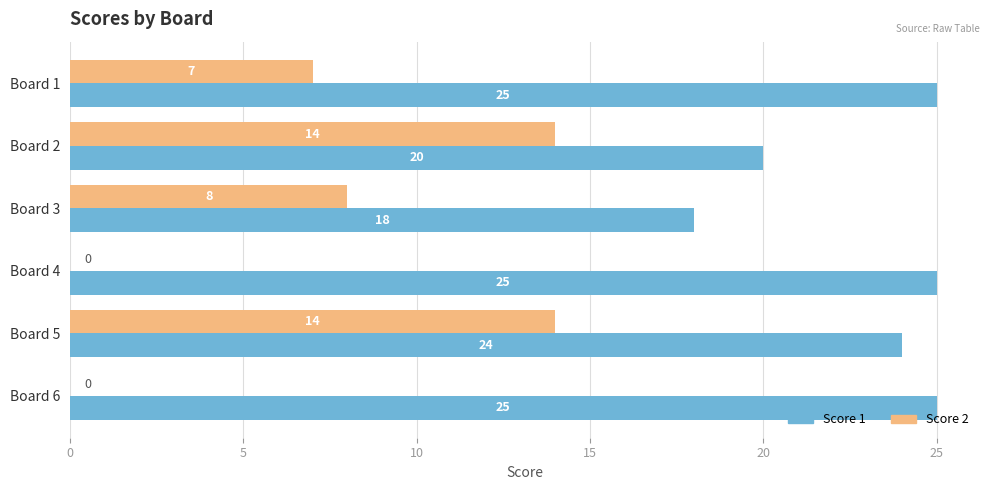

What is the sum of the Score 2 values at Board 2 and Board 5?

28